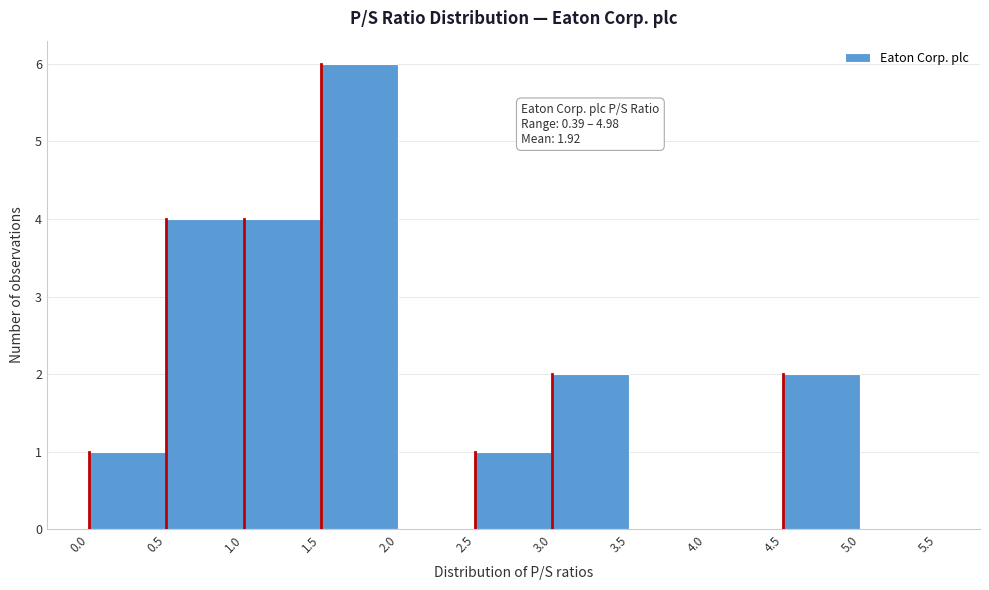

Over which range of the x-axis is the bar tallest?

1.5 to 2.0